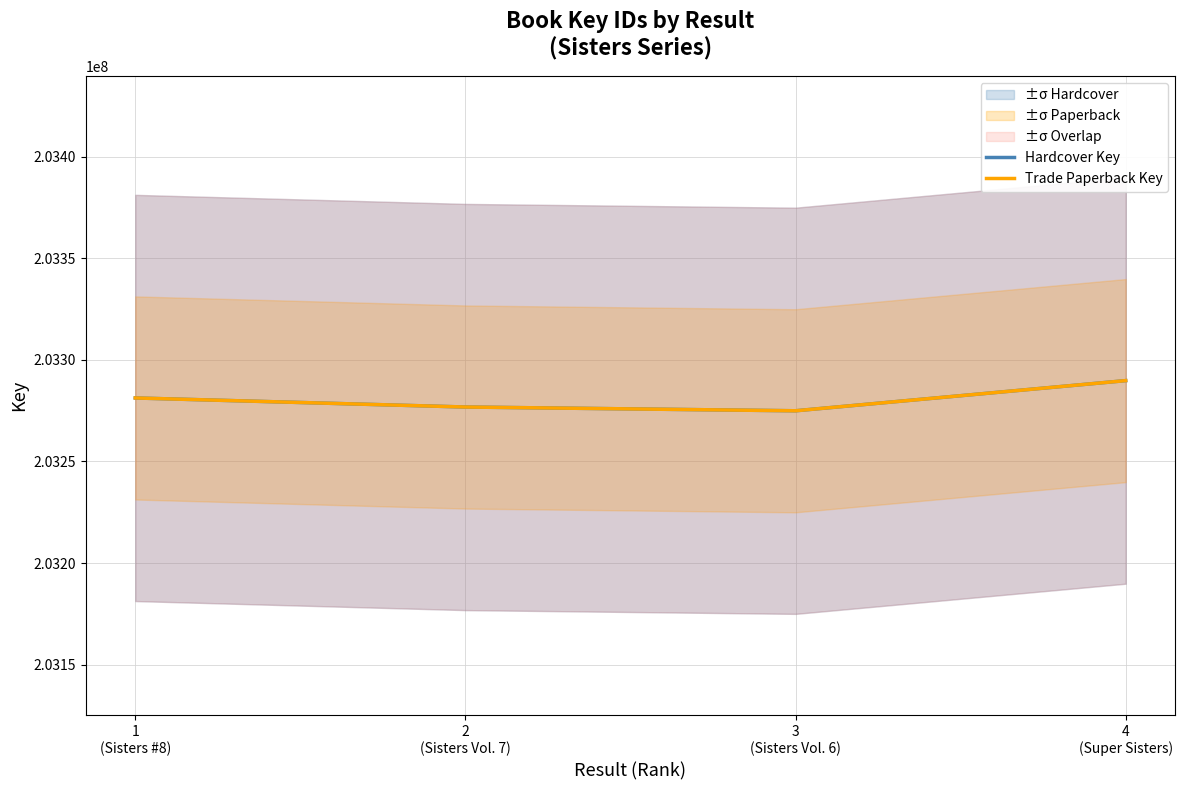

Count the Trade Paperback Key values in the range 203276816 to 203289815.

3